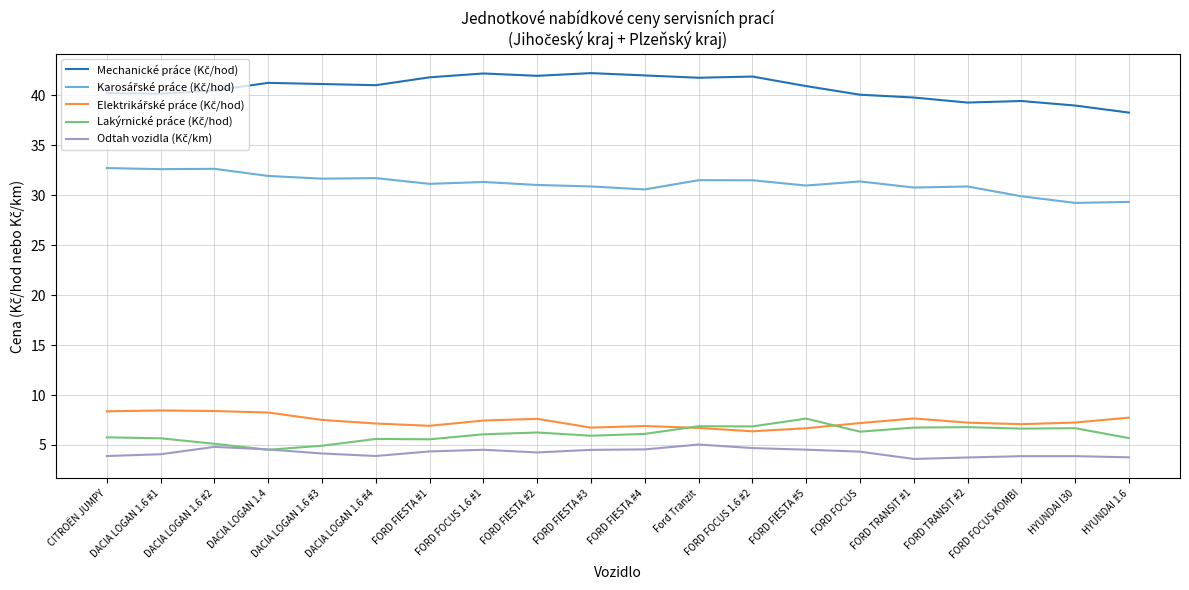

What is the greatest value displayed?

42.2